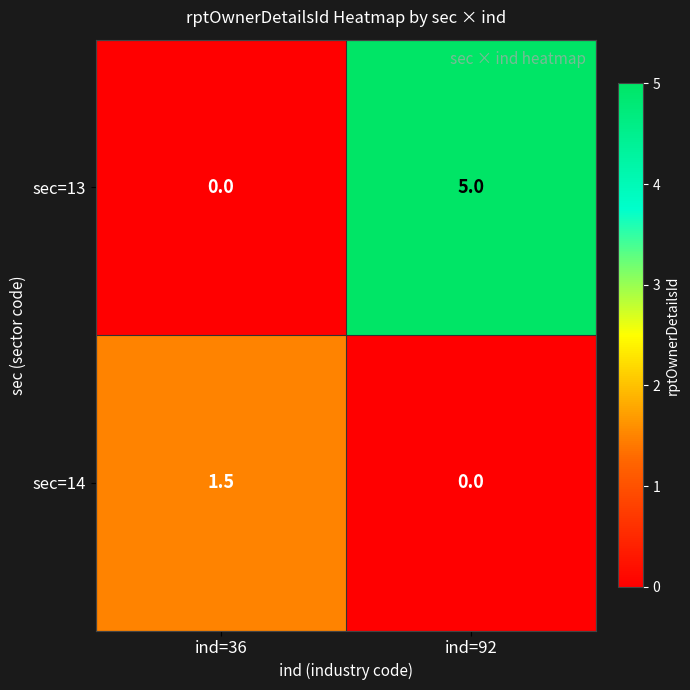

Reading left to right, list all the values displayed in this chart.

sec=13: ind=36=0.0	ind=92=5.0
sec=14: ind=36=1.5	ind=92=0.0